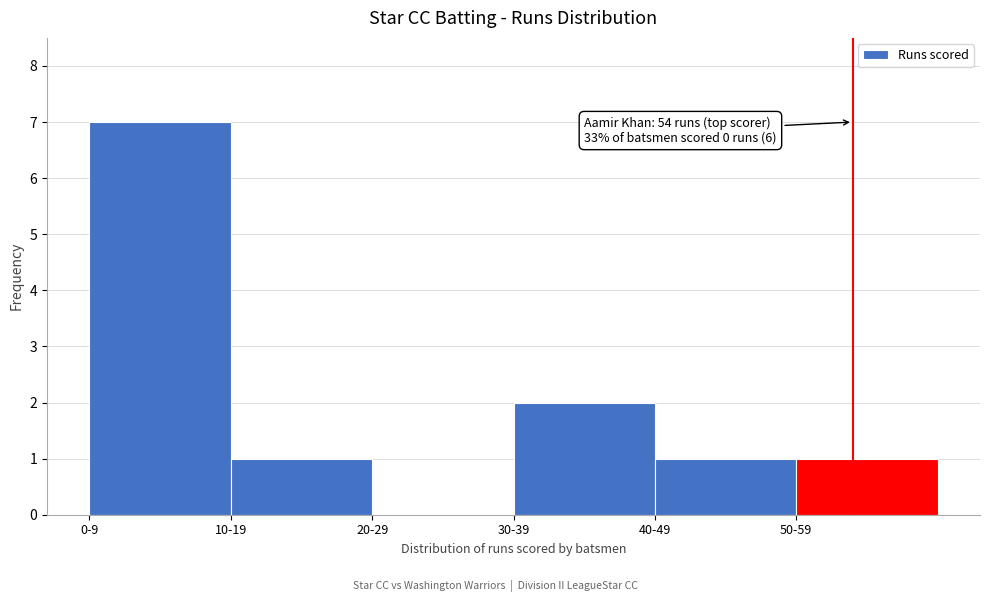

Reading left to right, transcribe all the data shown in this chart.

0-9=7	10-19=1	20-29=0	30-39=2	40-49=1	50-59=1